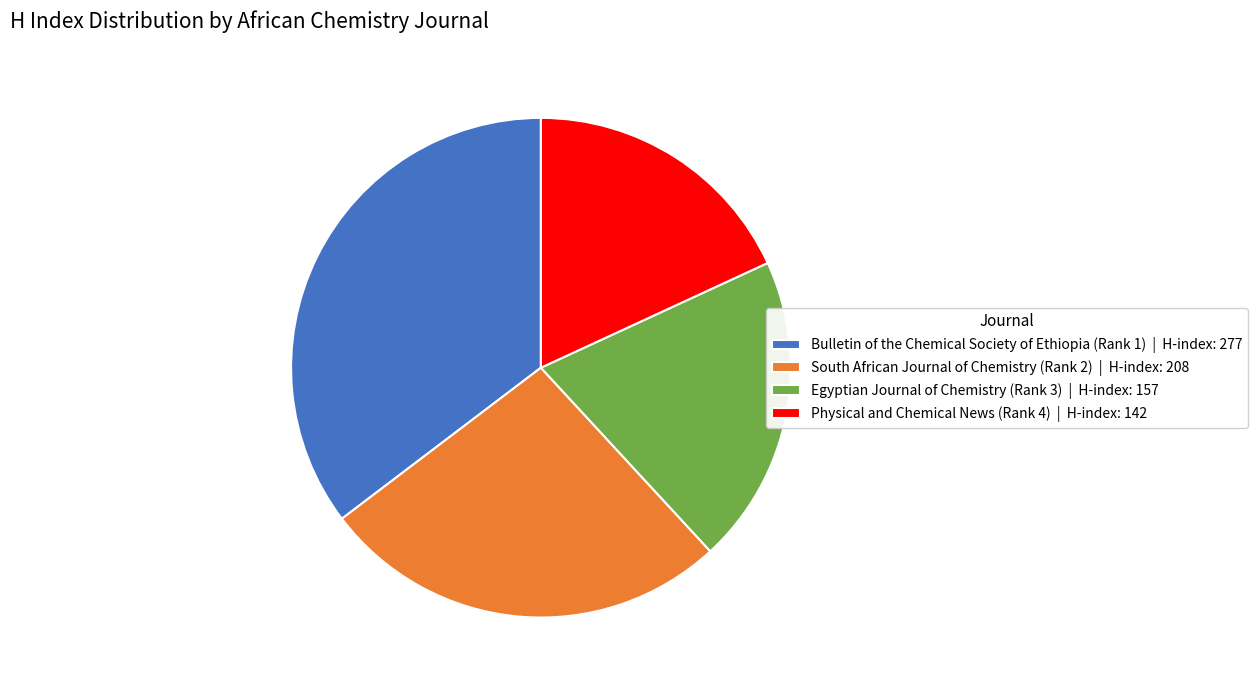

Is it true that South African Journal of Chemistry (Rank 2) | H-index: 208 is 13% of the pie?

False